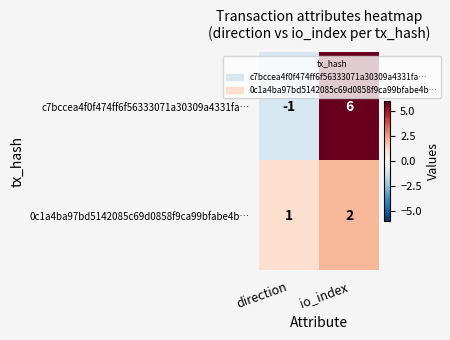

Read the c7bccea4f0f474ff6f56333071a30309a4331fa… value at io_index.

6